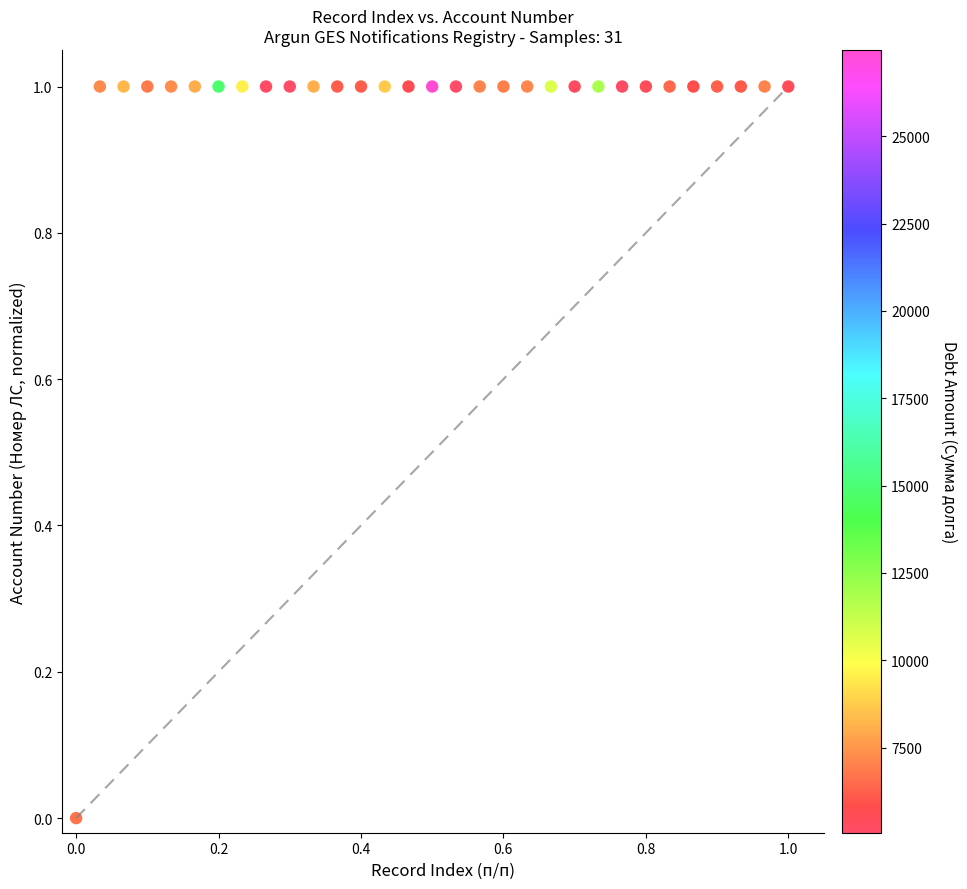

What is the range of Y values (max minus min)?

1.0